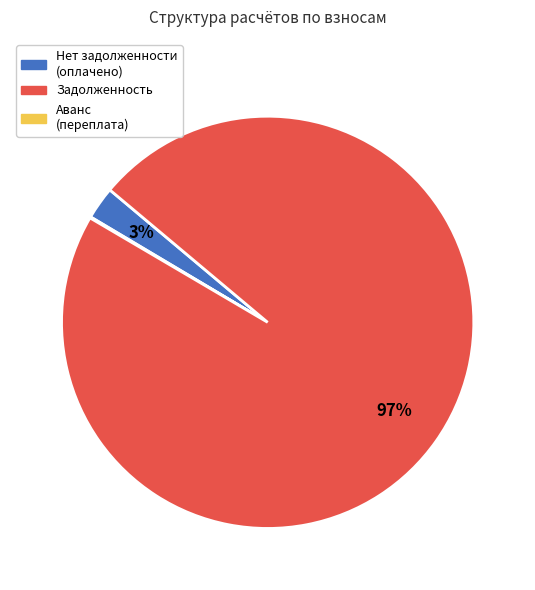

To the nearest percent, what is the average slice percentage?

33%